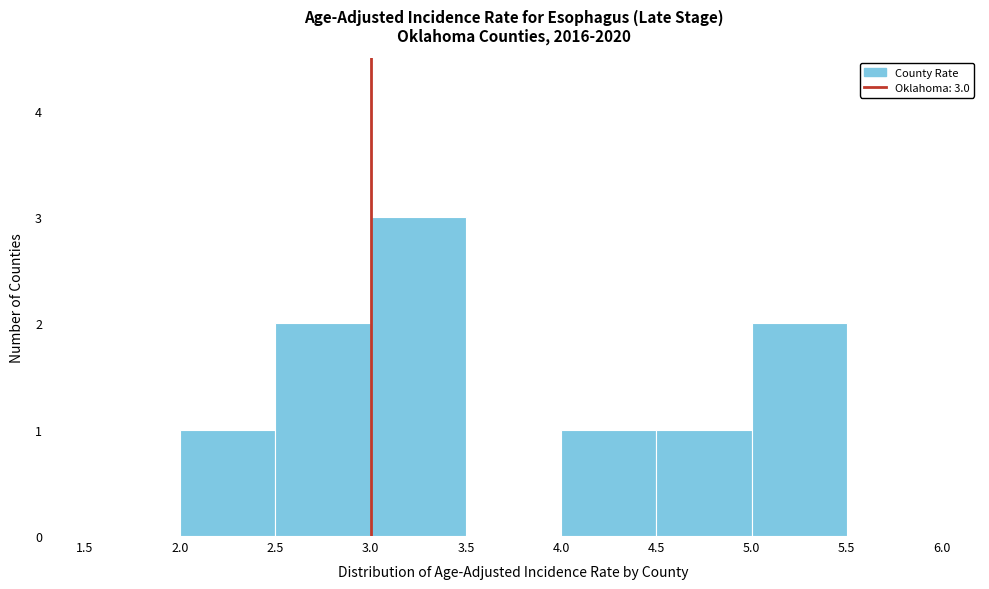

Over which range of the x-axis is the bar tallest?

3.0 to 3.5